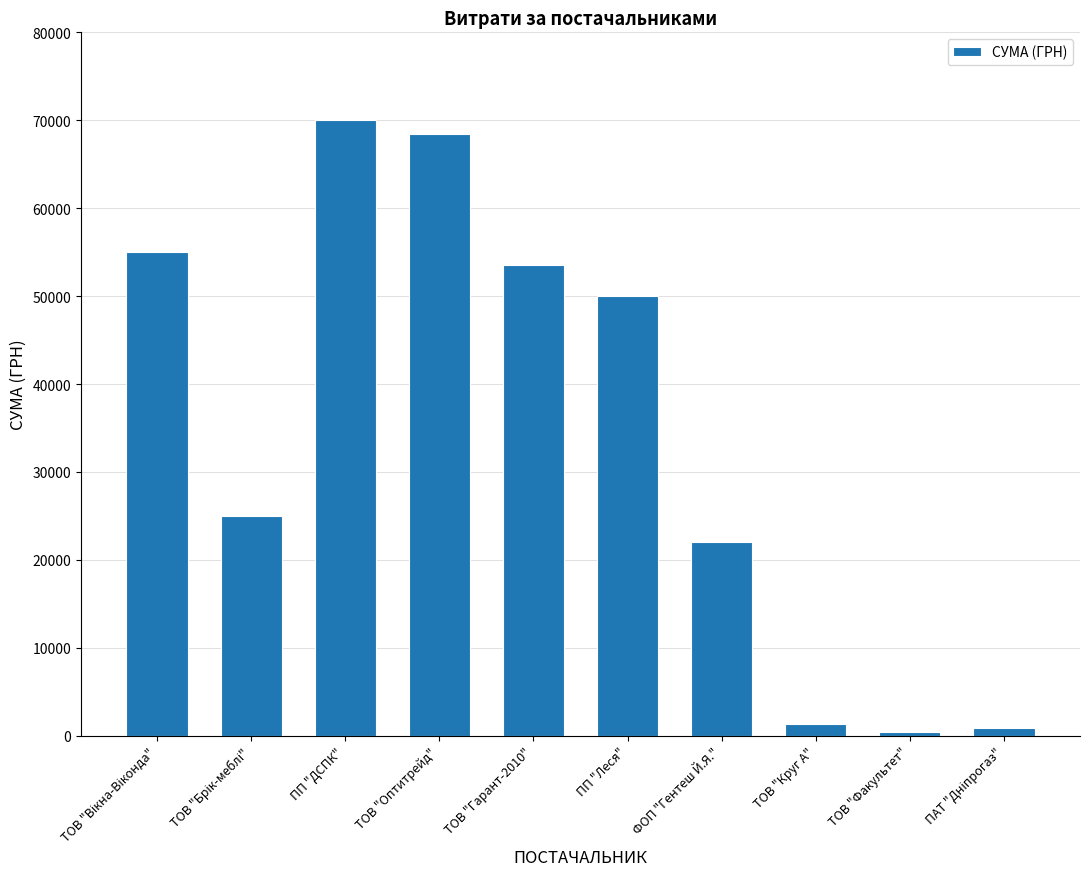

How many values are below 50068?

5